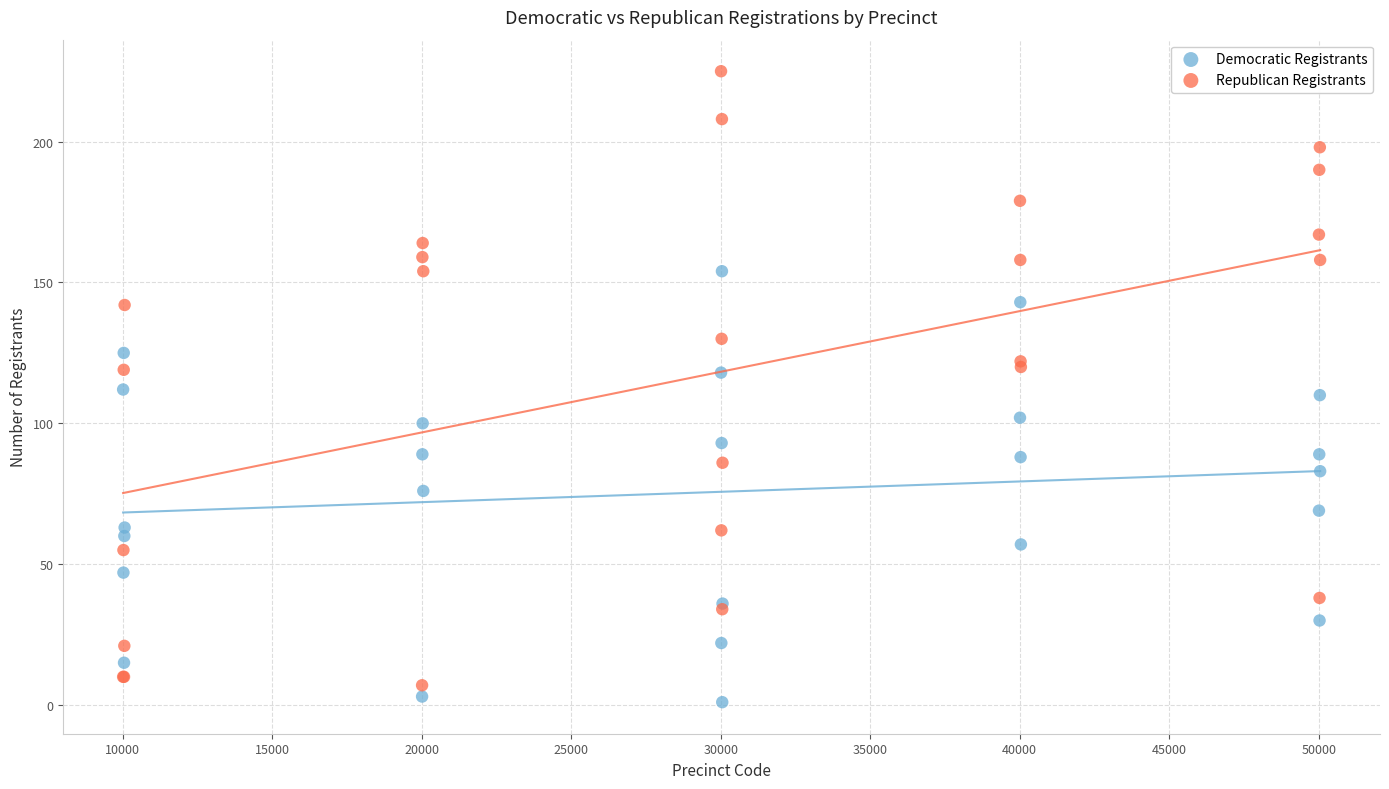

Which series has the widest spread of Y values?

Republican Registrants